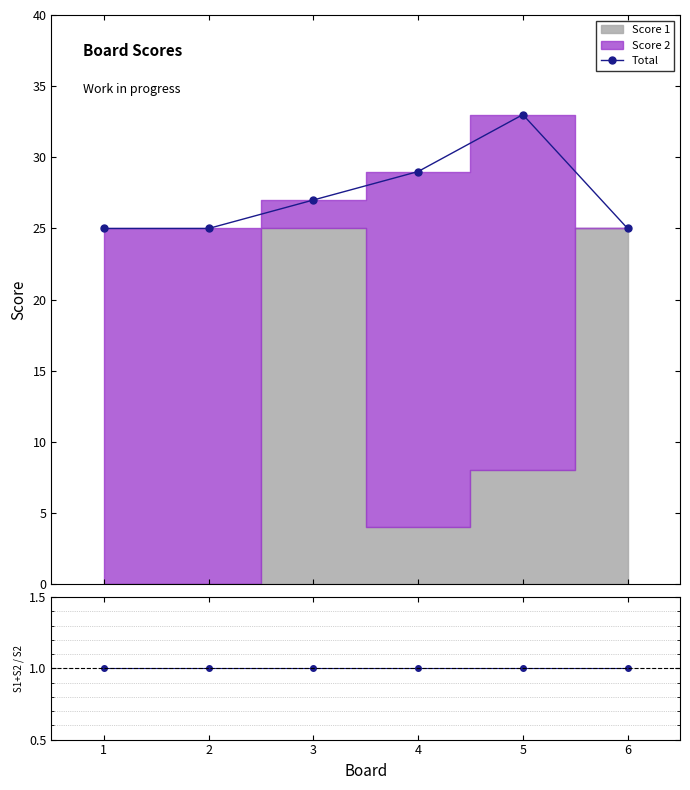

At which category does Total reach its first local peak?

5